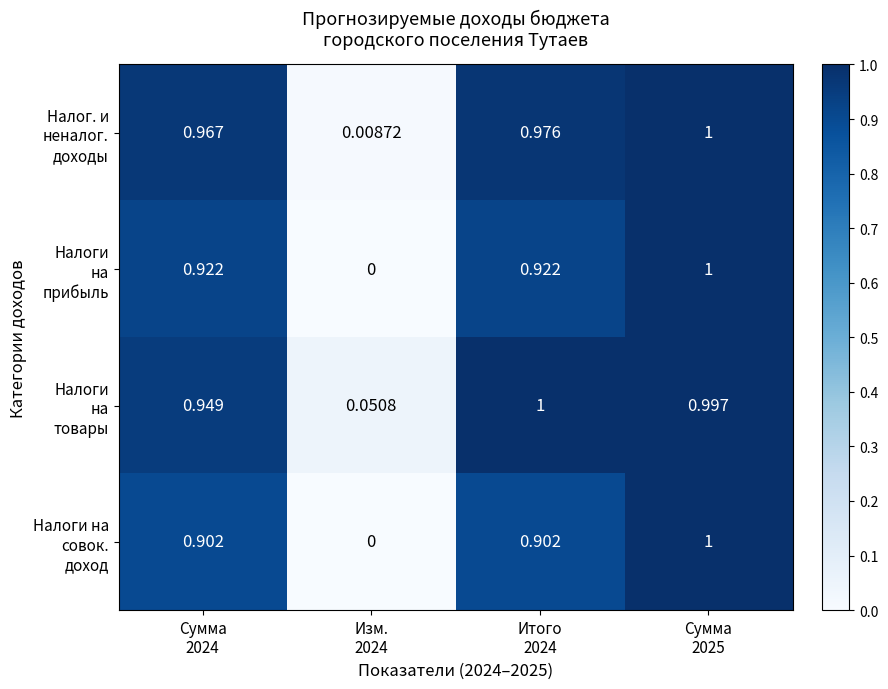

List the series in order of their peak value, highest first.

Налог. и неналог. доходы, Налоги на прибыль, Налоги на товары, Налоги на совок. доход